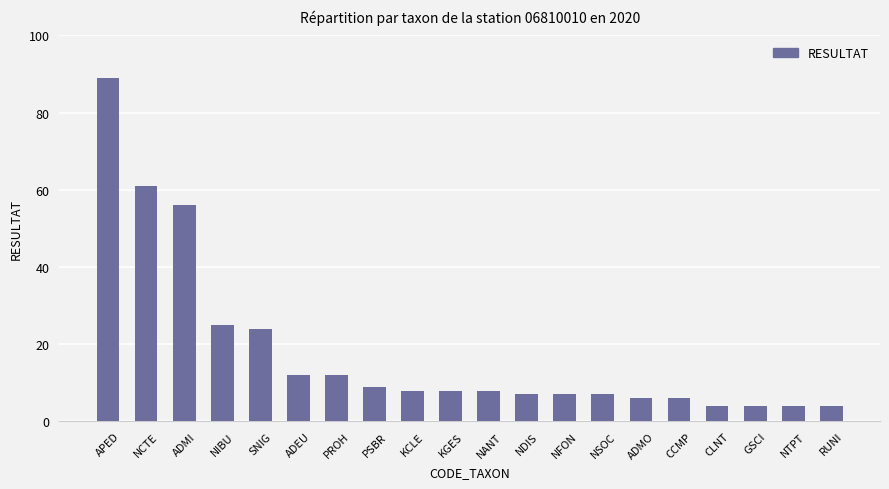

What is the value of the 3rd bar from the left?

56